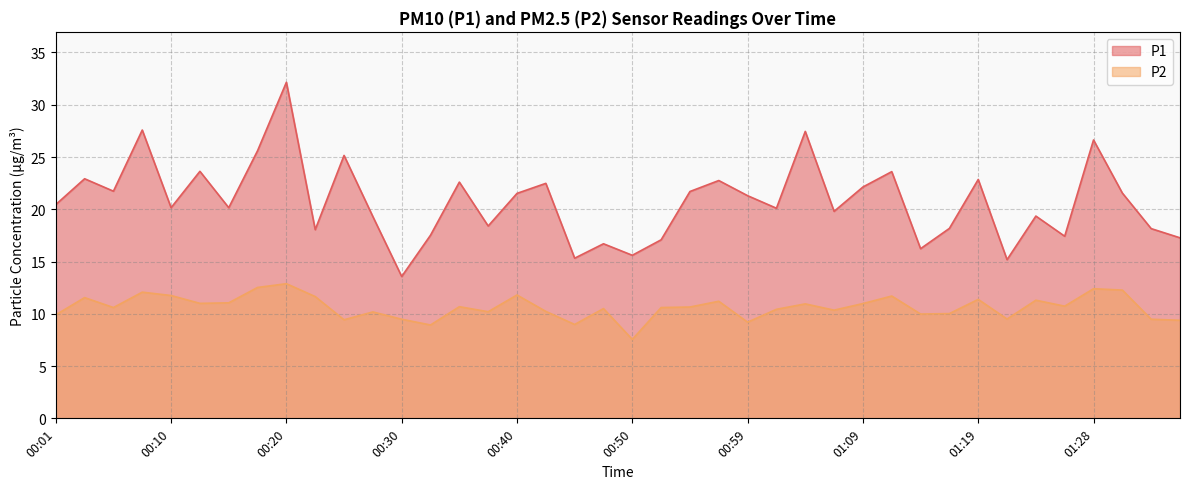

How many interior local valleys does the P2 series have?

12